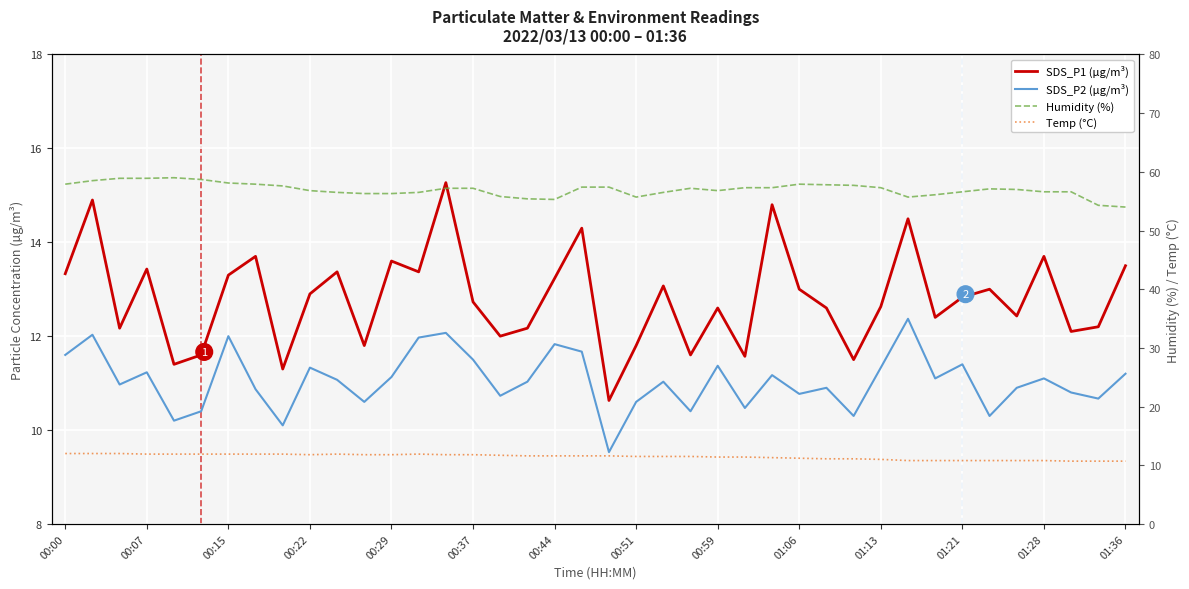

Which series has the largest total across all categories?

Humidity (%)